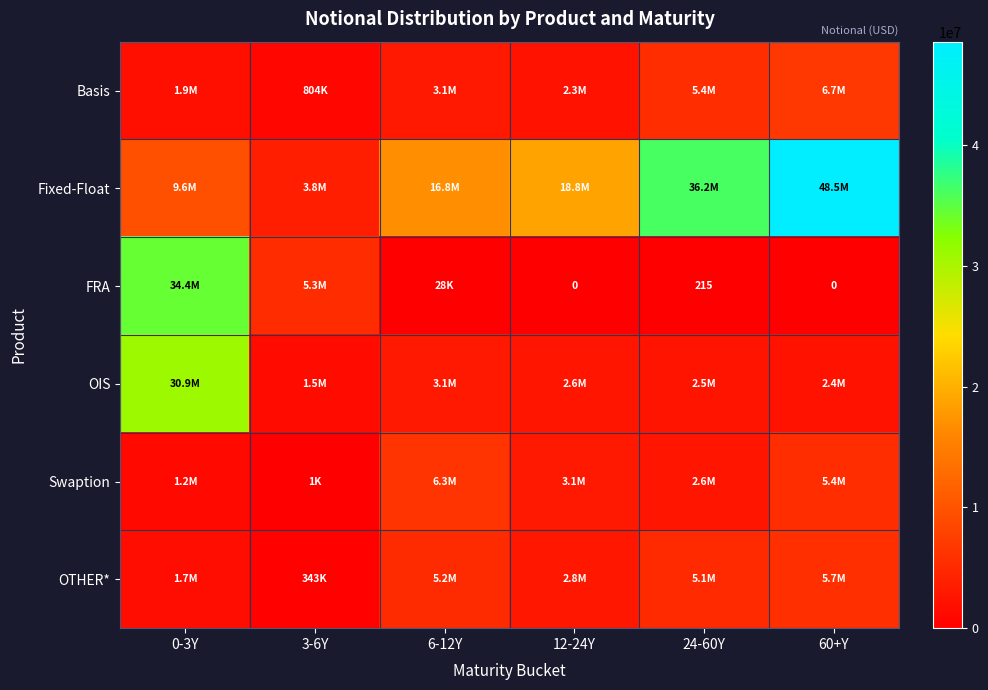

What is the difference between the highest and lowest values at 0-3Y?

33253451